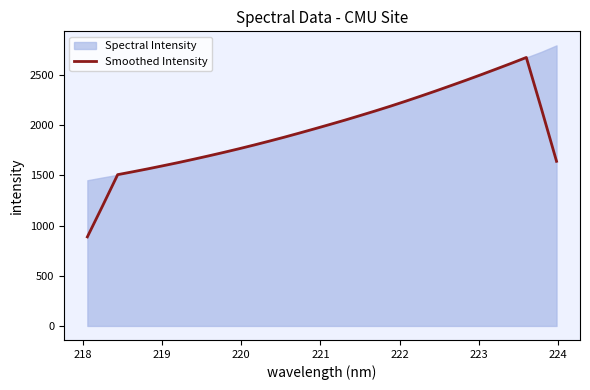

What is the value of the 17th point from the left?

2005.9